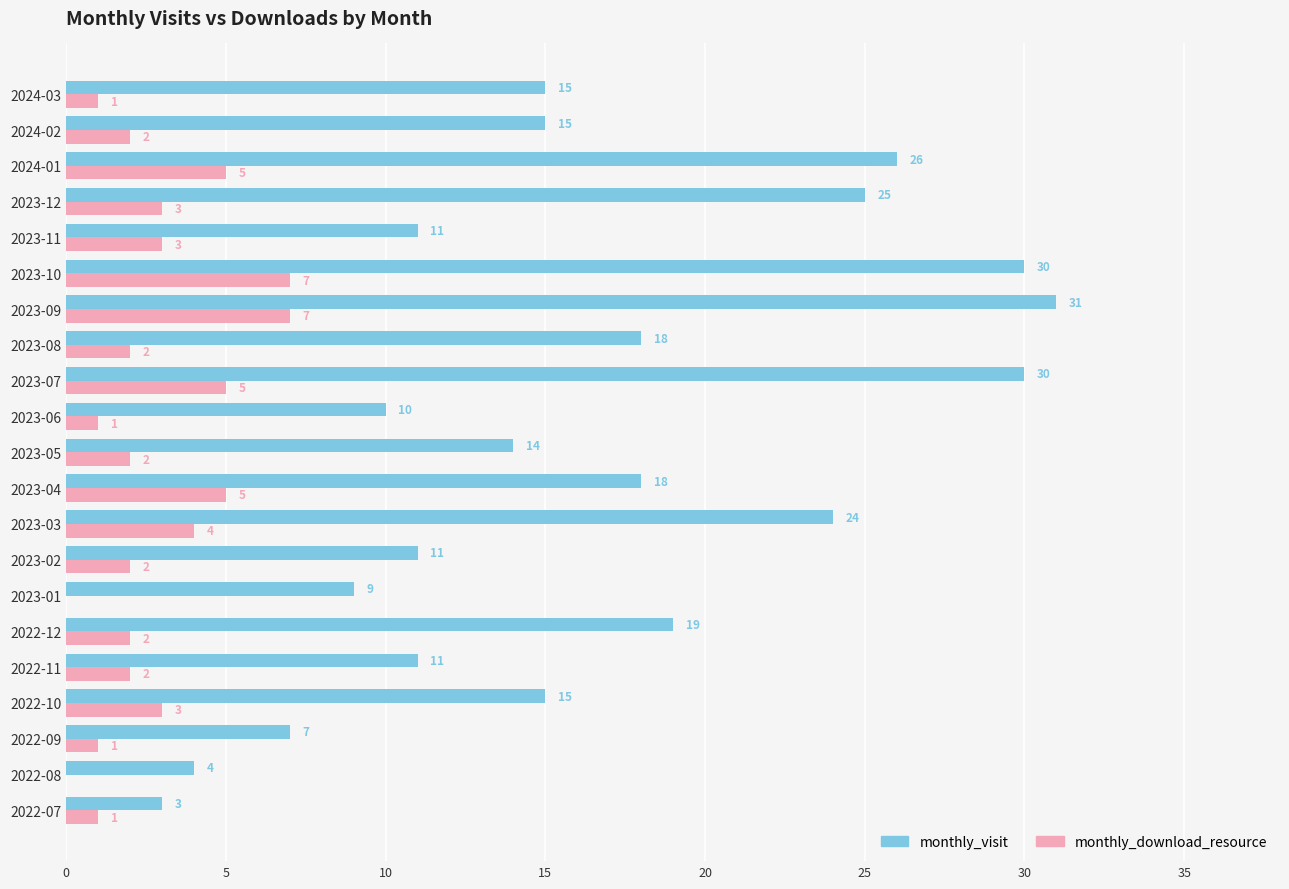

Between 2022-11 and 2023-08, which series saw the biggest shift?

monthly_visit